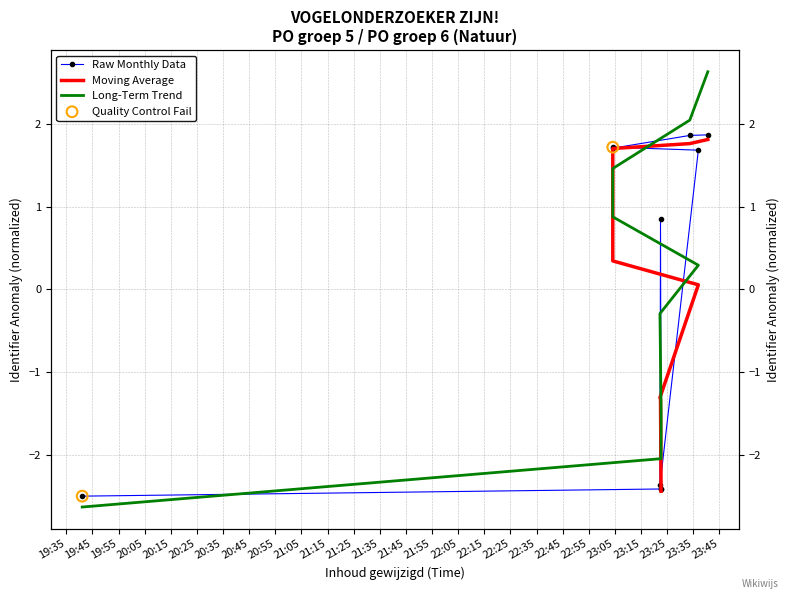

What is the change in value from 2017-03-15 23:22:39 to 2017-03-15 23:40:32?

+4.3